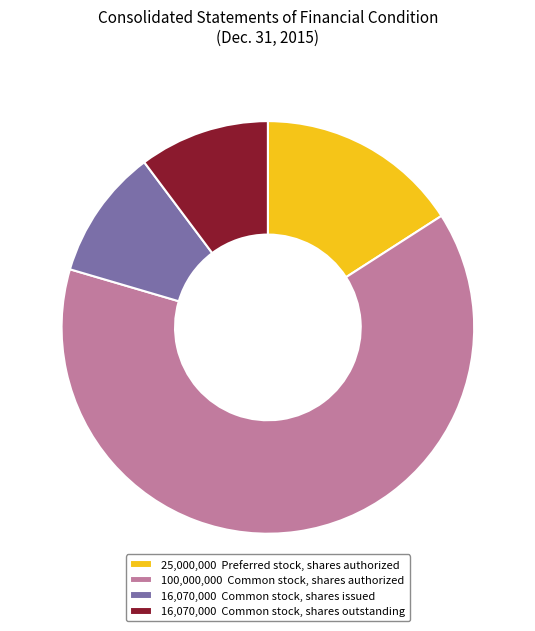

Which slice is the largest?

100,000,000 Common stock, shares authorized